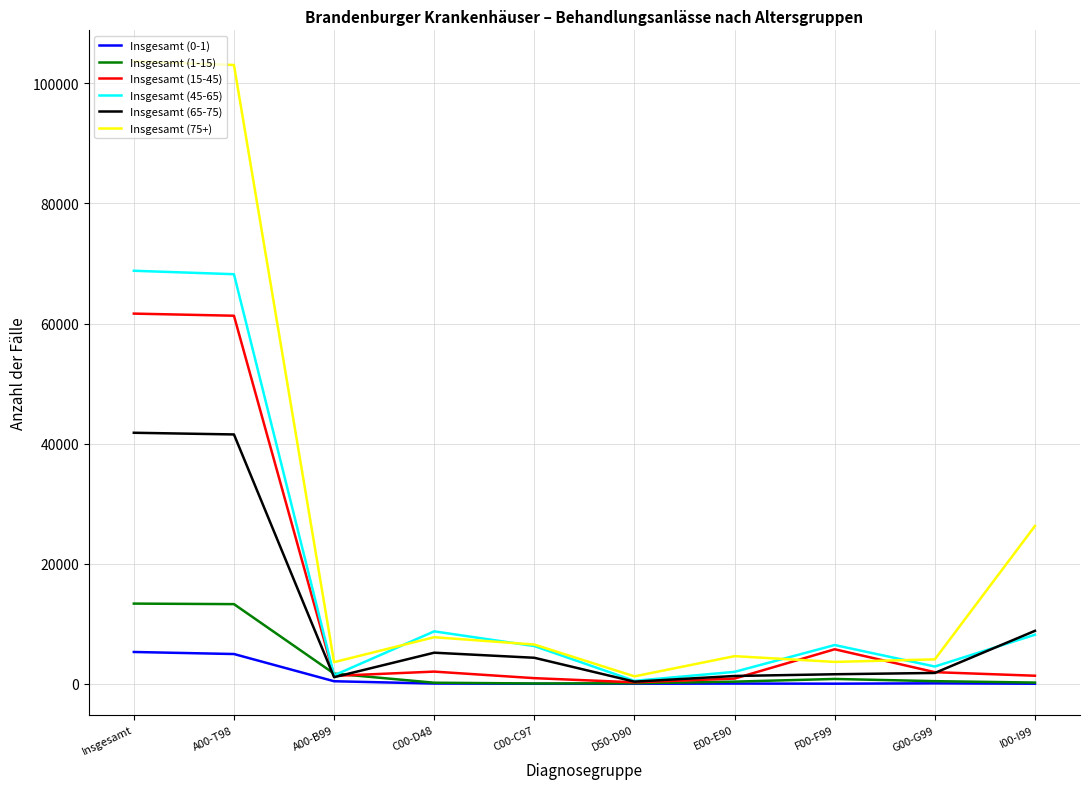

Which series has the largest total across all categories?

Insgesamt (75+)